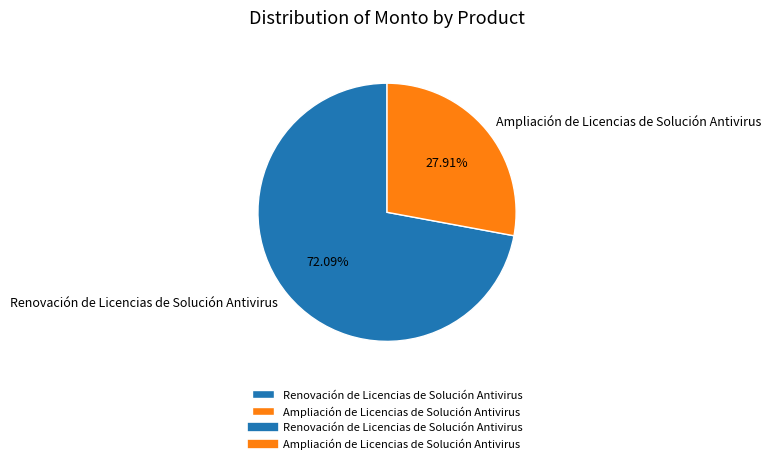

To the nearest percent, what is the difference between the largest and smallest slice percentages?

44%